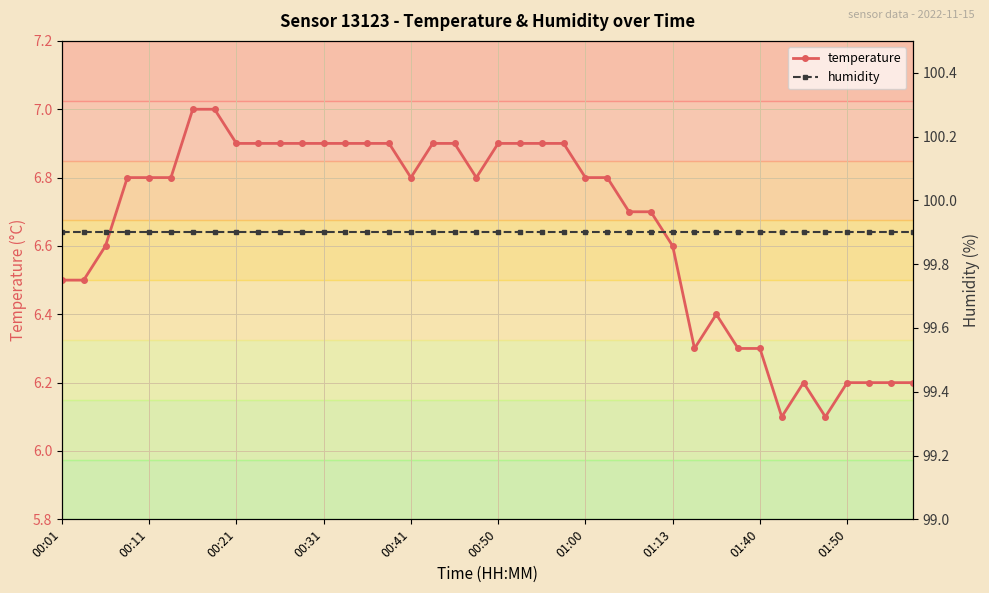

How many lines are shown in the chart?

2